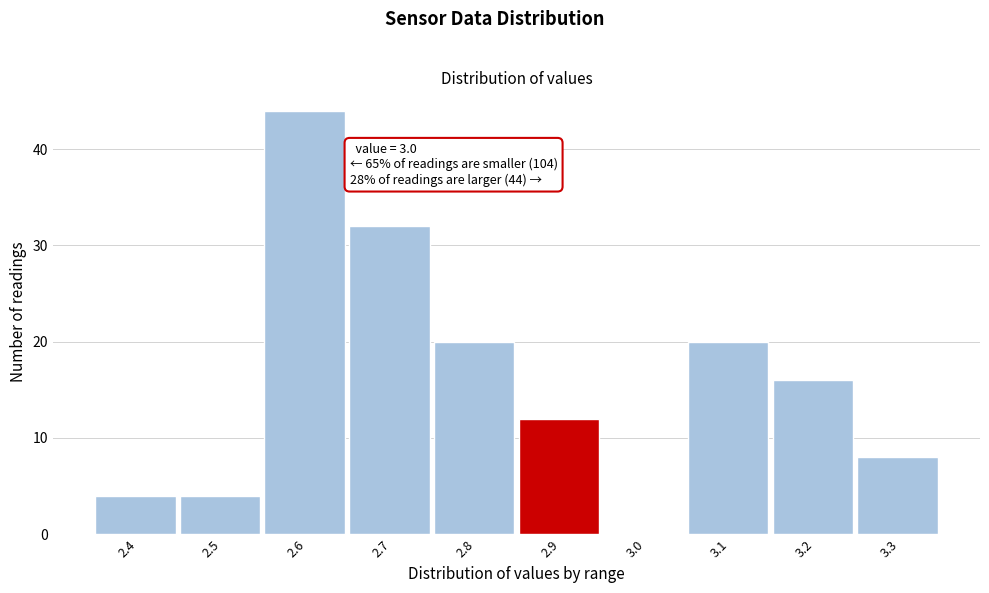

Reading right to left, extract all data points from this chart.

3.3=8	3.2=16	3.1=20	3.0=0	2.9=12	2.8=20	2.7=32	2.6=44	2.5=4	2.4=4